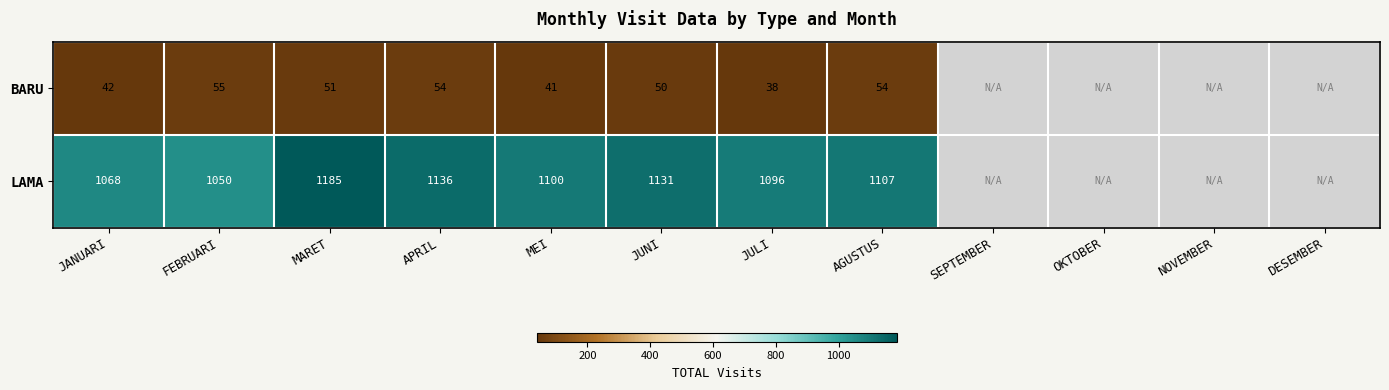

What is the spread (max minus min) of values at AGUSTUS?

1053